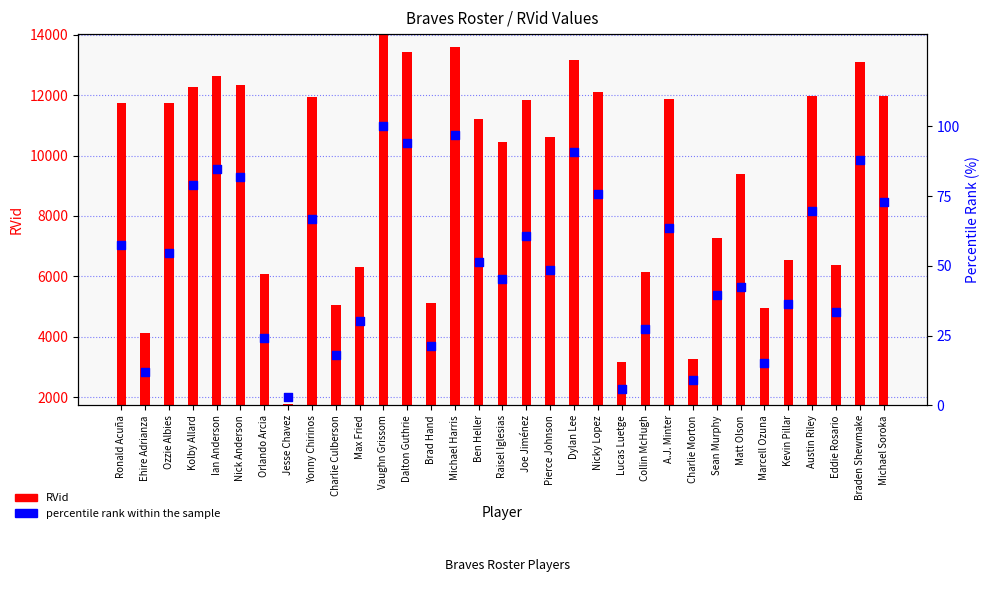

At which category is the sum across all series the highest?

Vaughn Grissom